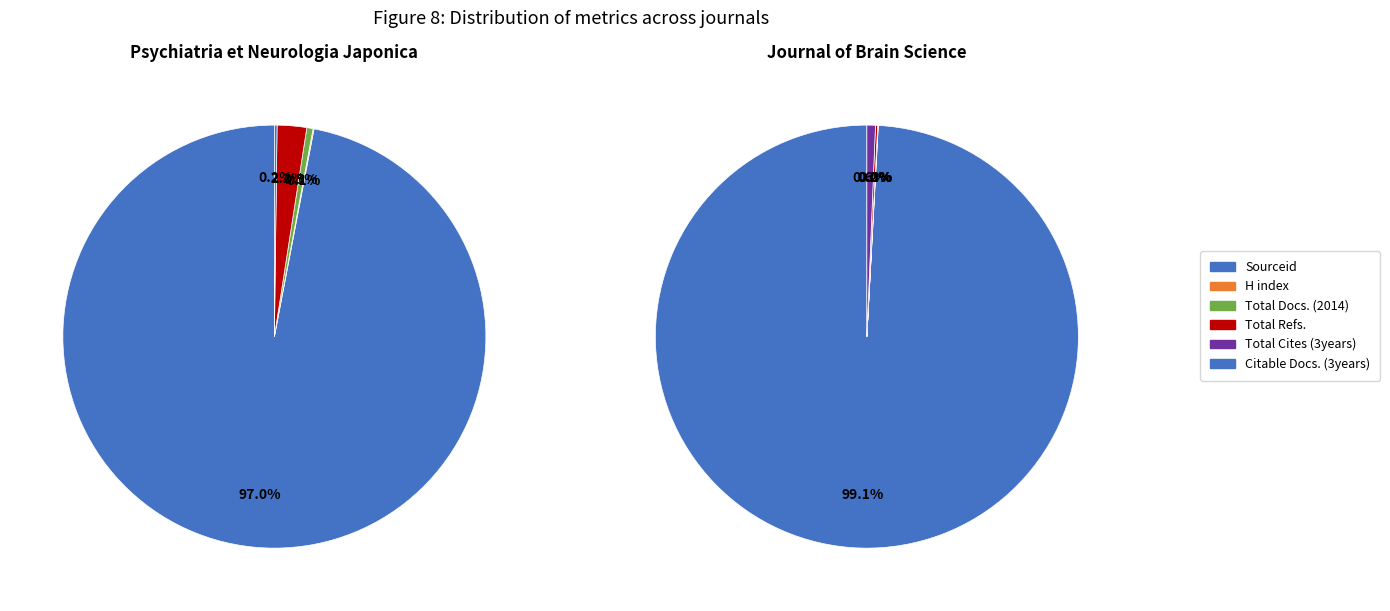

What portion of the pie excludes 3?

97.8%